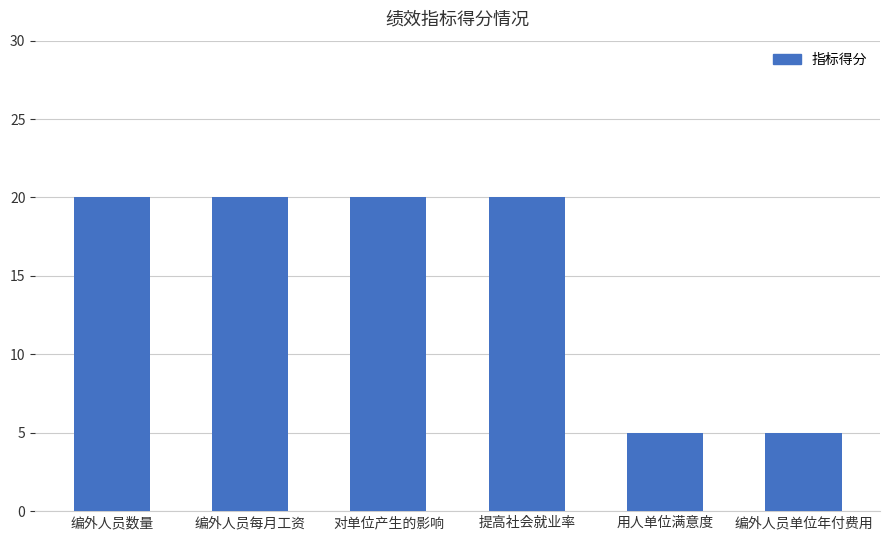

What is the sum of the values at 用人单位满意度 and 提高社会就业率?

25